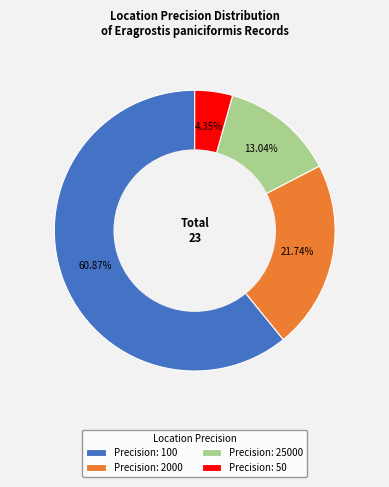

Is the sum of Precision: 25000 and Precision: 2000 greater than half?

No